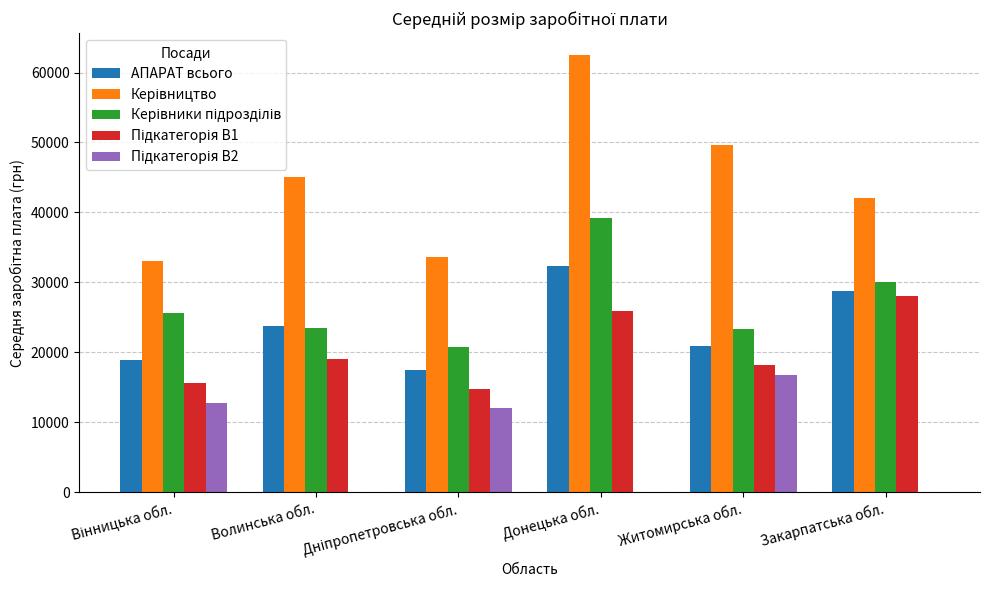

The АПАРАТ всього series shows 28760.0 at Закарпатська обл.. True or false?

True